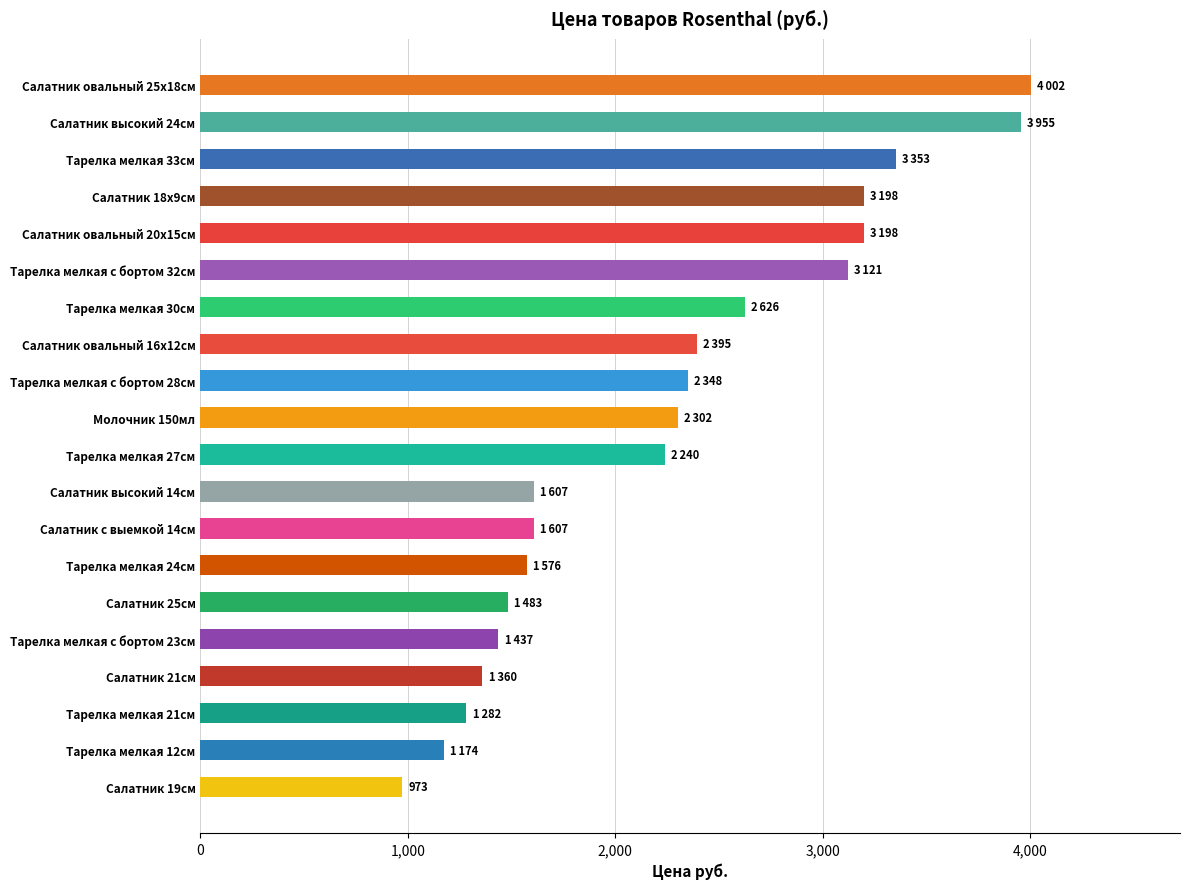

What is the smallest value displayed?

973.3